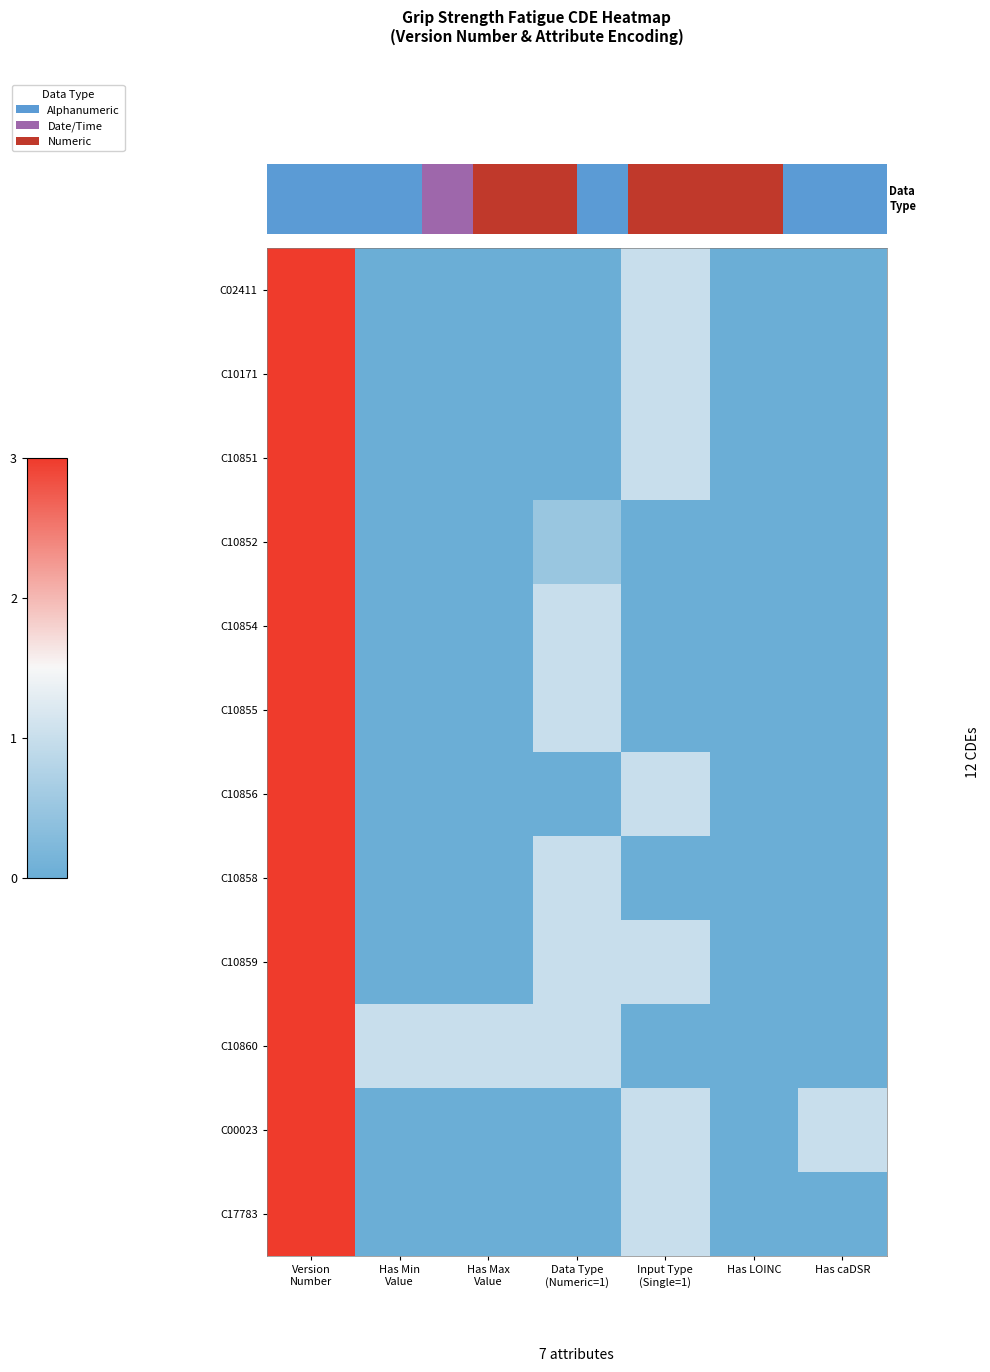

Count the C10852 values in the range 0 to 1.

6